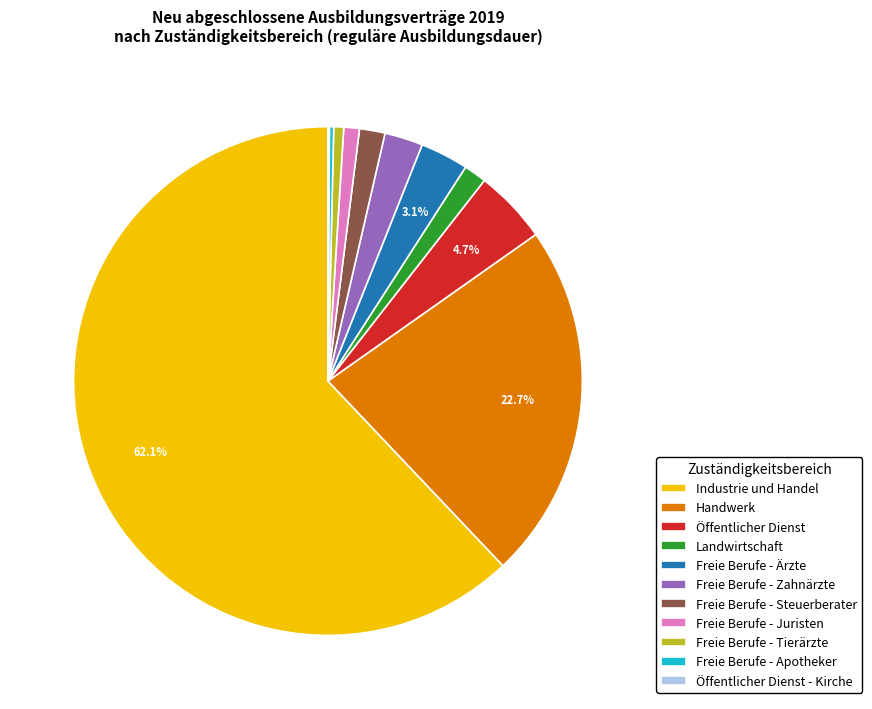

The Freie Berufe - Tierärzte slice represents 11% of the pie. True or false?

False